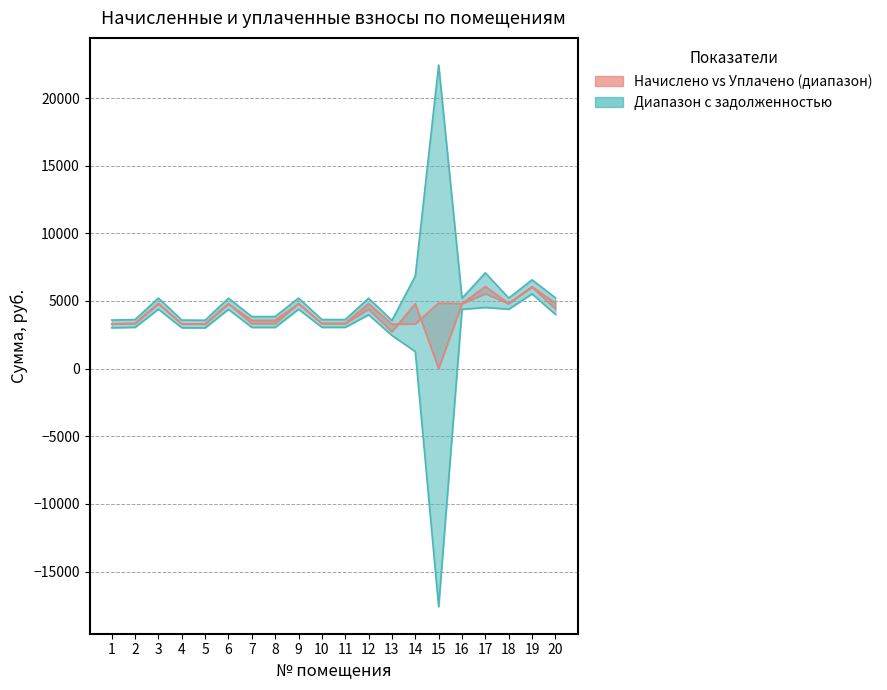

What is the highest value of the начислено (col_3) series?

6069.8